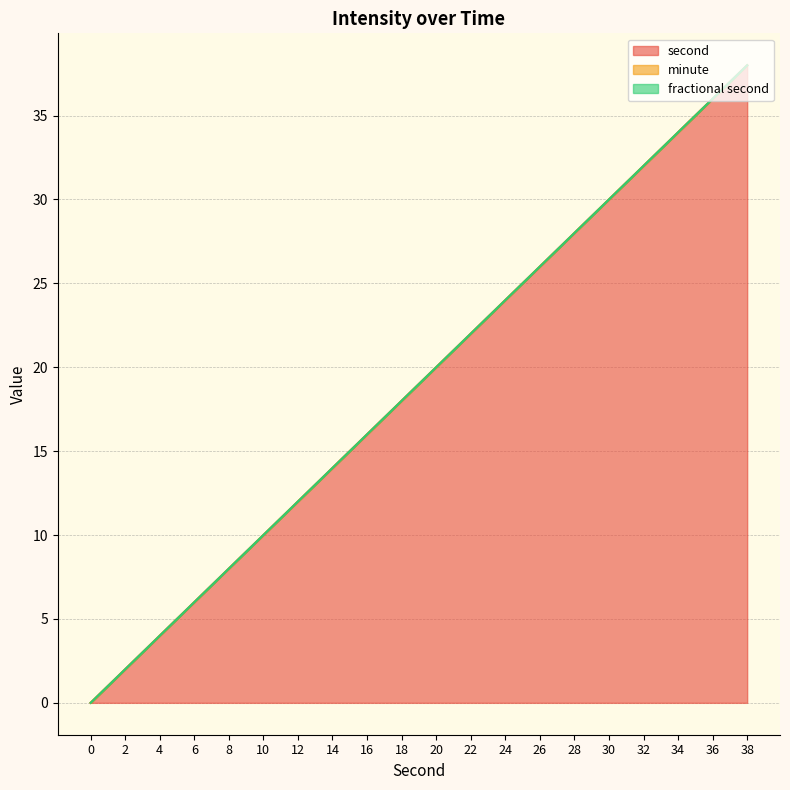

What is the total value across all series at 28?

28